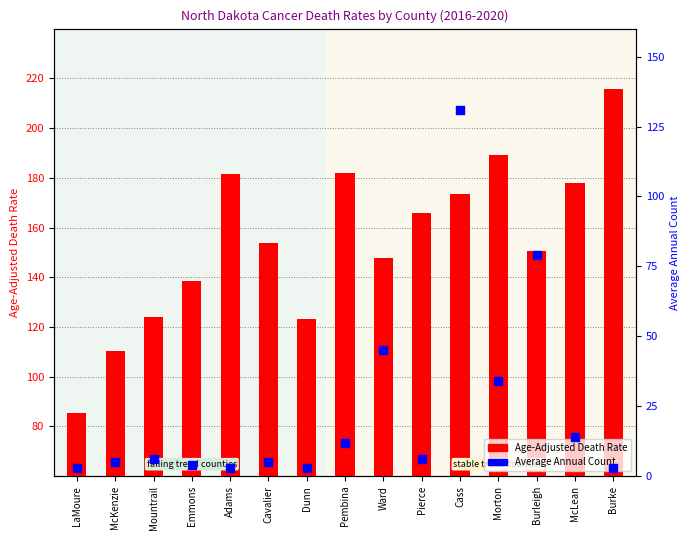

Is the value of Age-Adjusted Death Rate at Pembina greater than the value of Average Annual Count at Burke?

Yes